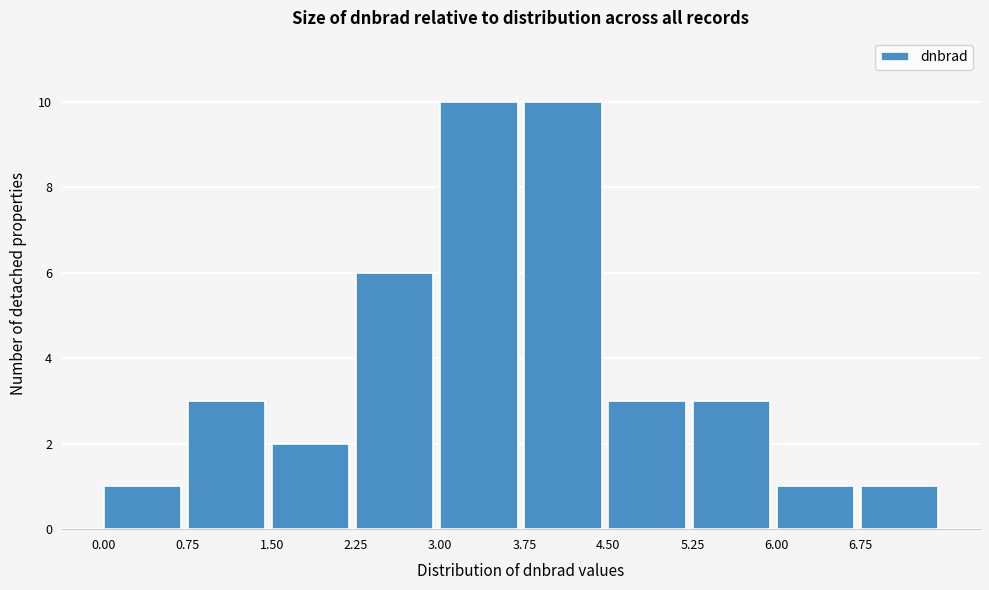

Reading left to right, list every bar in this chart as the range it spans on the x-axis followed by its height. Neither the bar edges nor the heights are printed on the chart, so give them approximately, as read against the axes.

0.00 to 0.75: 1
0.75 to 1.50: 3
1.50 to 2.25: 2
2.25 to 3.00: 6
3.00 to 3.75: 10
3.75 to 4.50: 10
4.50 to 5.25: 3
5.25 to 6.00: 3
6.00 to 6.75: 1
6.75 to 7.50: 1